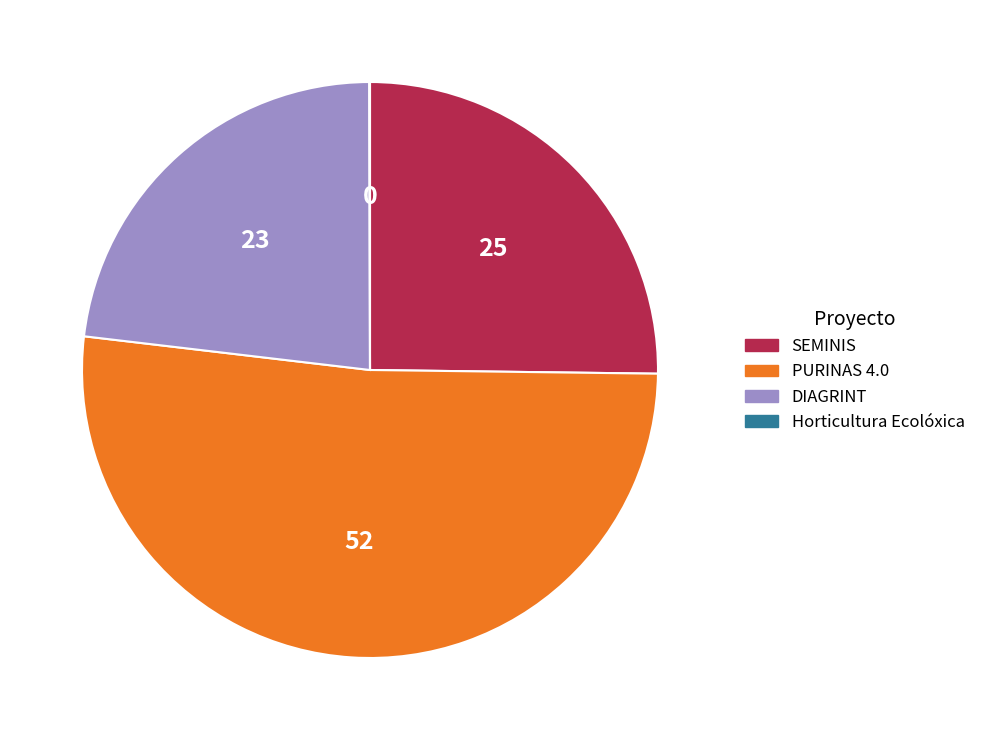

Is it true that PURINAS 4.0 is 66% of the pie?

False